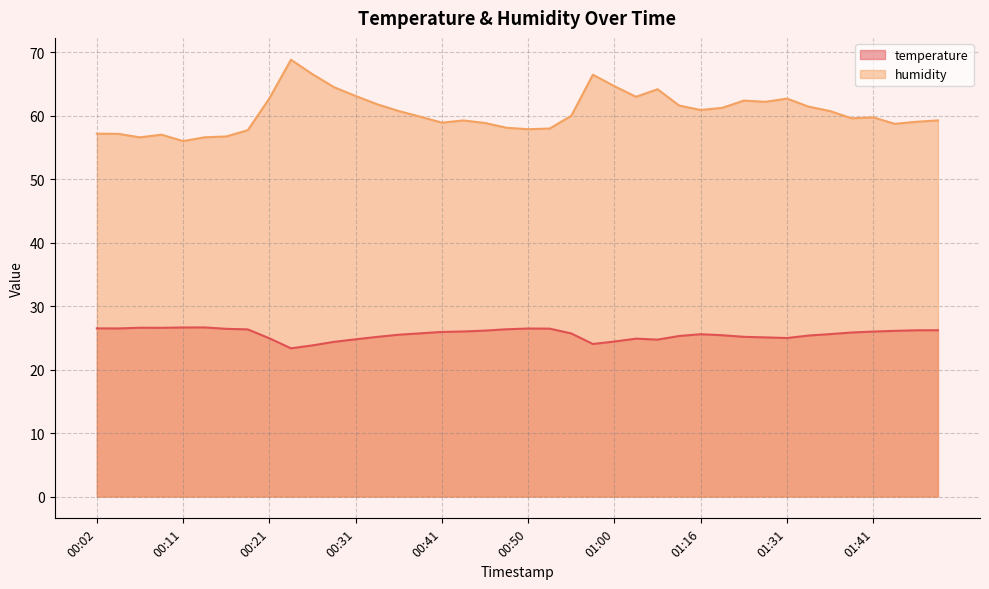

True or false: temperature has more than 2 points higher than both neighbors.

True